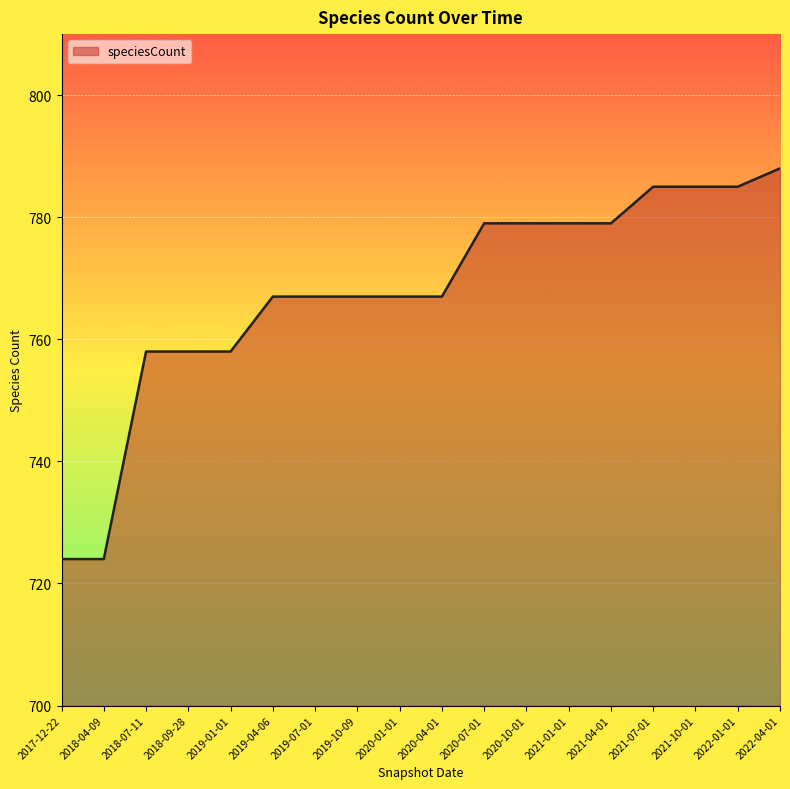

The chart shows a value of 767 at 2020-04-01. True or false?

True